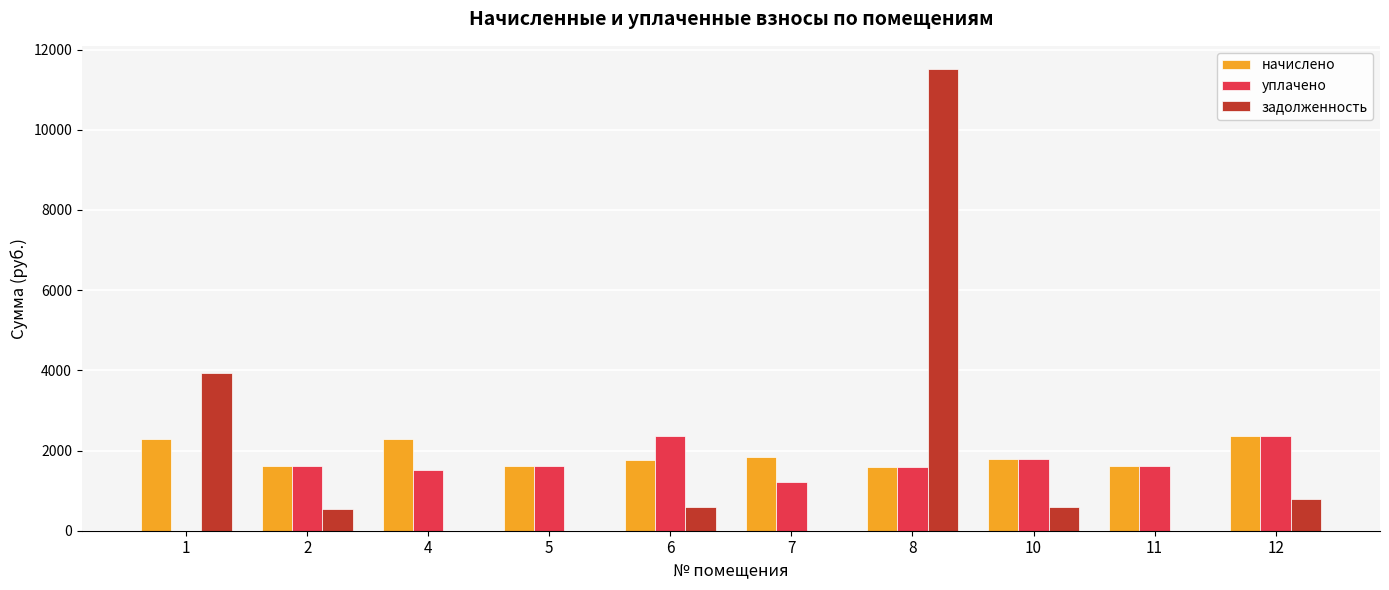

How many categories are shown in the chart?

10